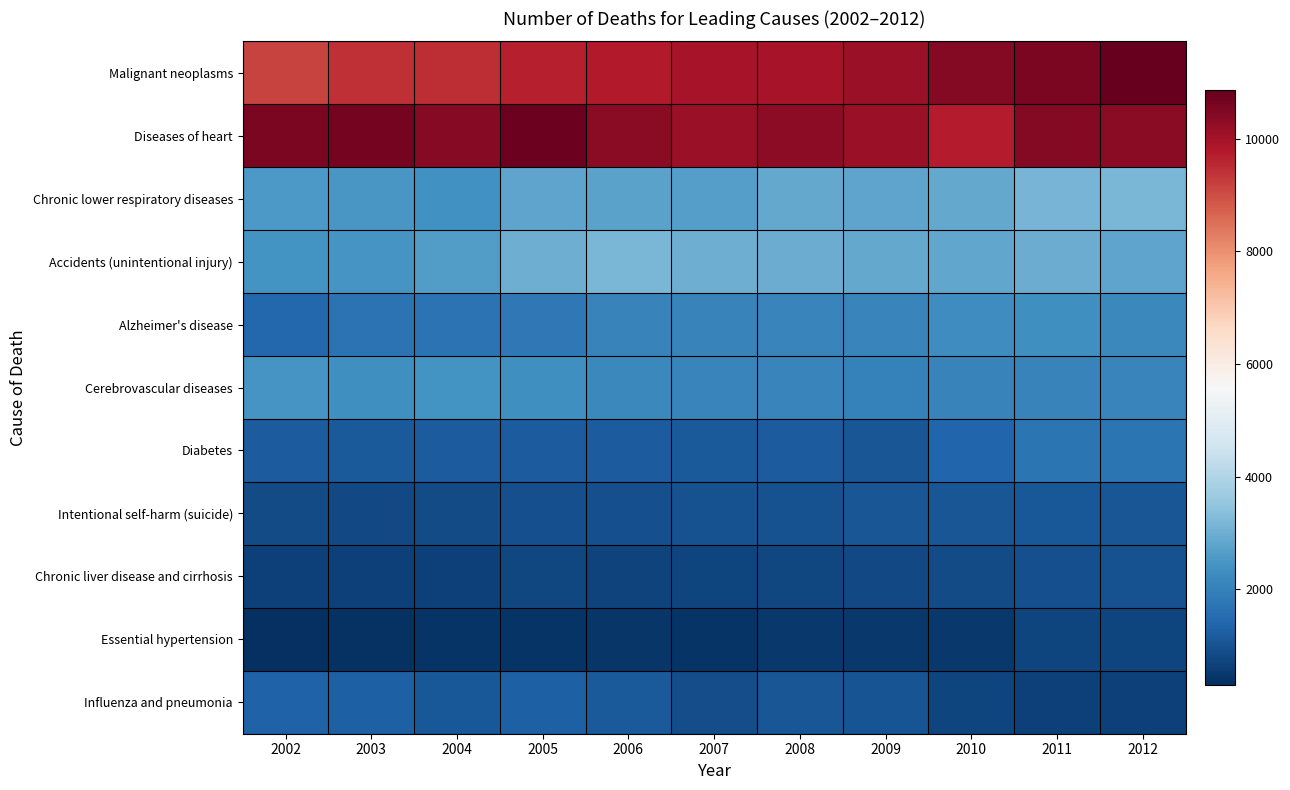

Reading right to left, list all the values displayed in this chart.

Malignant neoplasms: 2012=10871	2011=10543	2010=10423	2009=10147	2008=9949	2007=9955	2006=9768	2005=9673	2004=9506	2003=9451	2002=9148
Diseases of heart: 2012=10366	2011=10424	2010=9719	2009=10151	2008=10299	2007=10147	2006=10362	2005=10779	2004=10402	2003=10649	2002=10551
Chronic lower respiratory diseases: 2012=3167	2011=3143	2010=2892	2009=2808	2008=2896	2007=2651	2006=2771	2005=2778	2004=2392	2003=2522	2002=2530
Accidents (unintentional injury): 2012=2804	2011=2959	2010=2834	2009=2887	2008=2951	2007=3014	2006=3156	2005=3006	2004=2641	2003=2466	2002=2416
Alzheimer's disease: 2012=2154	2011=2336	2010=2314	2009=2086	2008=2086	2007=2041	2006=2057	2005=1816	2004=1672	2003=1691	2002=1413
Cerebrovascular diseases: 2012=2096	2011=2067	2010=2051	2009=2010	2008=2089	2007=2079	2006=2159	2005=2325	2004=2412	2003=2356	2002=2448
Diabetes: 2012=1698	2011=1721	2010=1372	2009=1078	2008=1162	2007=1145	2006=1188	2005=1196	2004=1180	2003=1124	2002=1201
Intentional self-harm (suicide): 2012=1070	2011=1113	2010=1070	2009=1060	2008=968	2007=986	2006=948	2005=915	2004=854	2003=807	2002=855
Chronic liver disease and cirrhosis: 2012=971	2011=933	2010=843	2009=818	2008=778	2007=734	2006=706	2005=749	2004=629	2003=625	2002=647
Essential hypertension: 2012=739	2011=725	2010=498	2009=475	2008=475	2007=389	2006=420	2005=390	2004=405	2003=339	2002=293
Influenza and pneumonia: 2012=635	2011=649	2010=729	2009=1007	2008=1075	2007=875	2006=1147	2005=1280	2004=1108	2003=1248	2002=1294